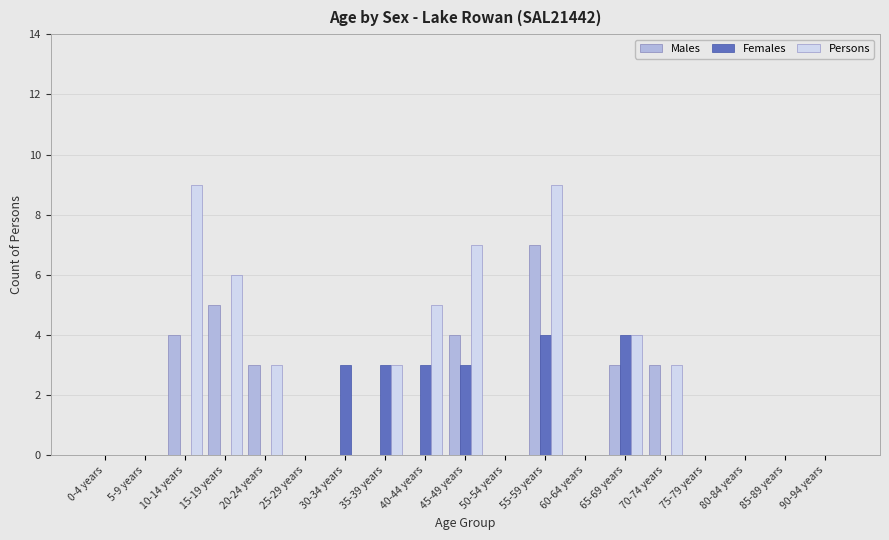

Reading left to right, transcribe all the data shown in this chart.

Males: 0-4 years=0	5-9 years=0	10-14 years=4	15-19 years=5	20-24 years=3	25-29 years=0	30-34 years=0	35-39 years=0	40-44 years=0	45-49 years=4	50-54 years=0	55-59 years=7	60-64 years=0	65-69 years=3	70-74 years=3	75-79 years=0	80-84 years=0	85-89 years=0	90-94 years=0
Females: 0-4 years=0	5-9 years=0	10-14 years=0	15-19 years=0	20-24 years=0	25-29 years=0	30-34 years=3	35-39 years=3	40-44 years=3	45-49 years=3	50-54 years=0	55-59 years=4	60-64 years=0	65-69 years=4	70-74 years=0	75-79 years=0	80-84 years=0	85-89 years=0	90-94 years=0
Persons: 0-4 years=0	5-9 years=0	10-14 years=9	15-19 years=6	20-24 years=3	25-29 years=0	30-34 years=0	35-39 years=3	40-44 years=5	45-49 years=7	50-54 years=0	55-59 years=9	60-64 years=0	65-69 years=4	70-74 years=3	75-79 years=0	80-84 years=0	85-89 years=0	90-94 years=0